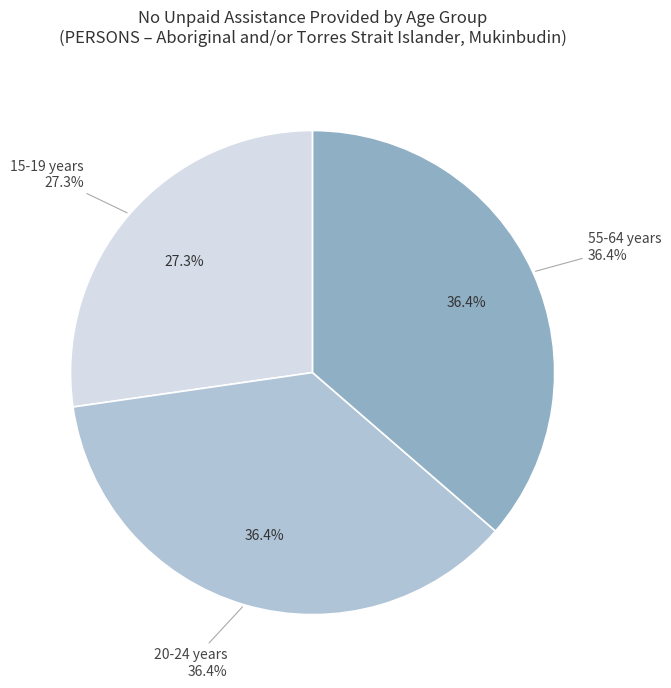

Is the sum of 65 years and over and 15-19 years greater than half?

No